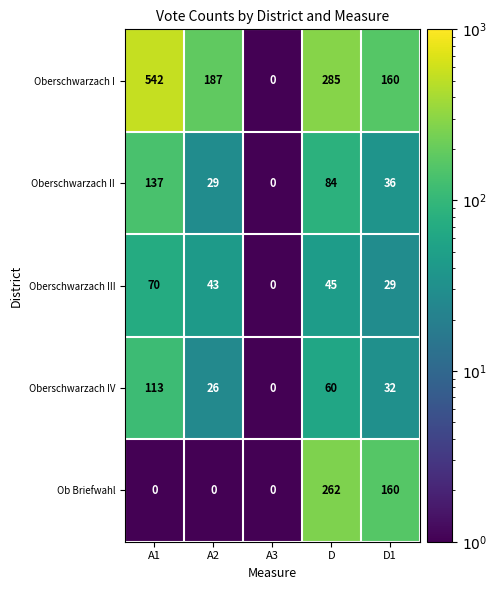

Reading left to right, extract all data points from this chart.

Oberschwarzach I: A1=542	A2=187	A3=0	D=285	D1=160
Oberschwarzach II: A1=137	A2=29	A3=0	D=84	D1=36
Oberschwarzach III: A1=70	A2=43	A3=0	D=45	D1=29
Oberschwarzach IV: A1=113	A2=26	A3=0	D=60	D1=32
Ob Briefwahl: A1=0	A2=0	A3=0	D=262	D1=160